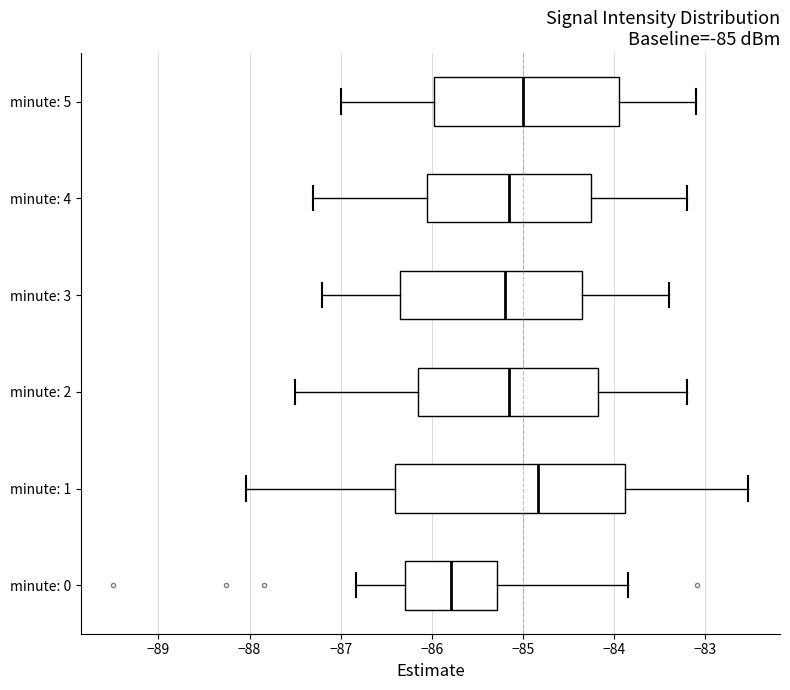

Comparing the boxes themselves (not the whiskers), which one is the widest?

minute: 1